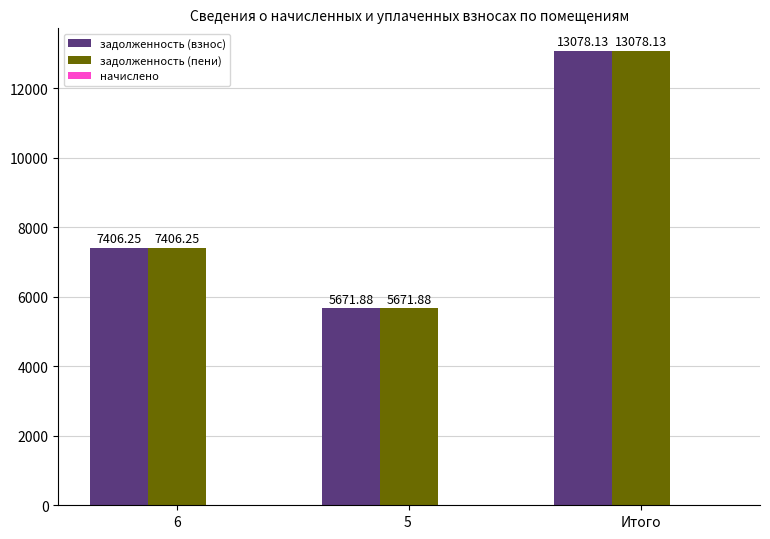

List the labels in order of задолженность (взнос) value, smallest first.

5 , 6, Итого